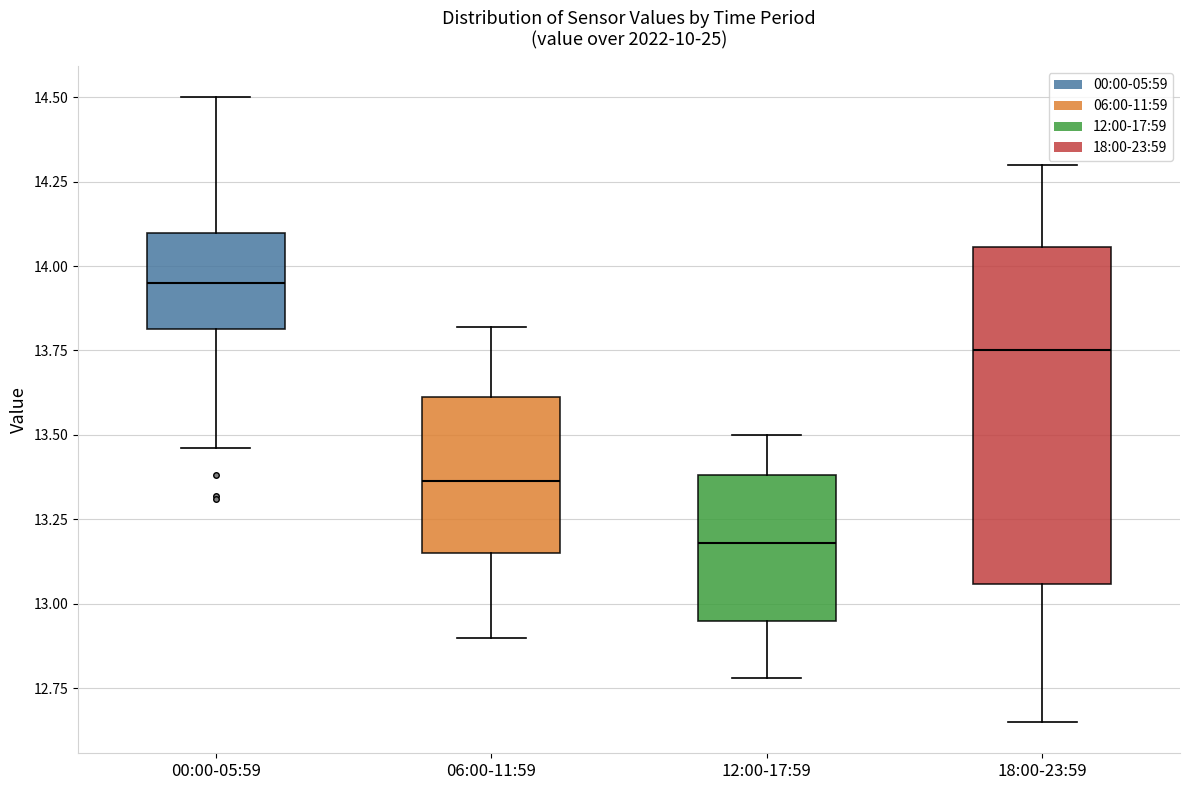

Reading left to right, transcribe this box plot: for each box, give where its median line is, the range the box spans, and where its two whiskers end, as read against the y-axis. The values are not printed on the chart, so give them approximately, as read against the axis.

00:00-05:59: median 13.95, box 13.80 to 14.10, whiskers 13.45 to 14.50
06:00-11:59: median 13.35, box 13.15 to 13.60, whiskers 12.90 to 13.80
12:00-17:59: median 13.20, box 12.95 to 13.40, whiskers 12.80 to 13.50
18:00-23:59: median 13.75, box 13.05 to 14.05, whiskers 12.65 to 14.30